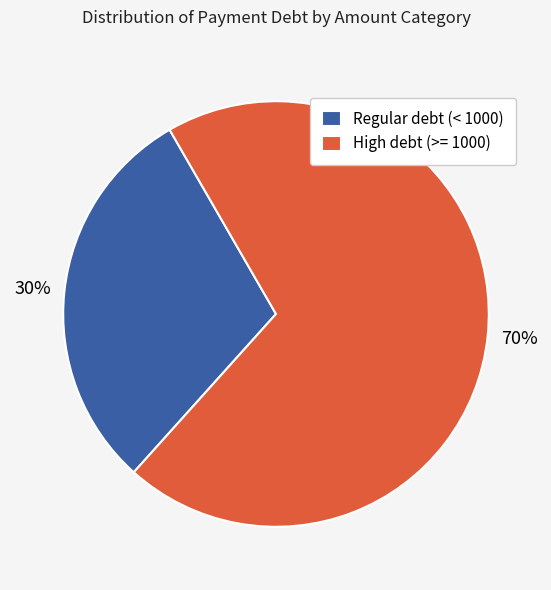

What percentage is the High debt (>= 1000) slice, to the nearest percent?

70%